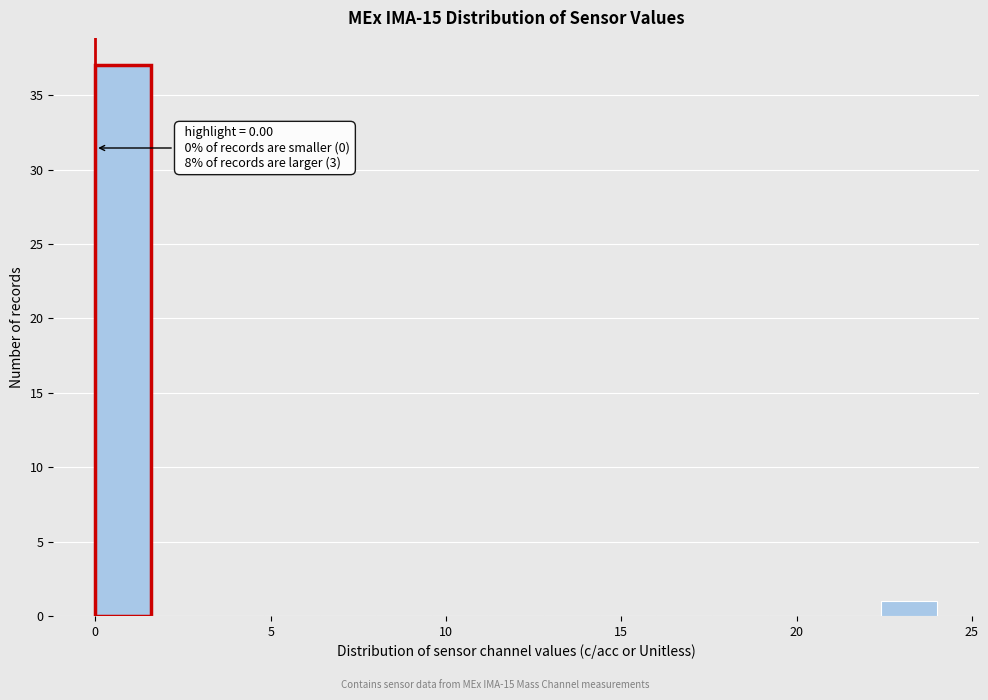

Read against the x-axis, roughly where is the centre of the tallest bar?

1.0